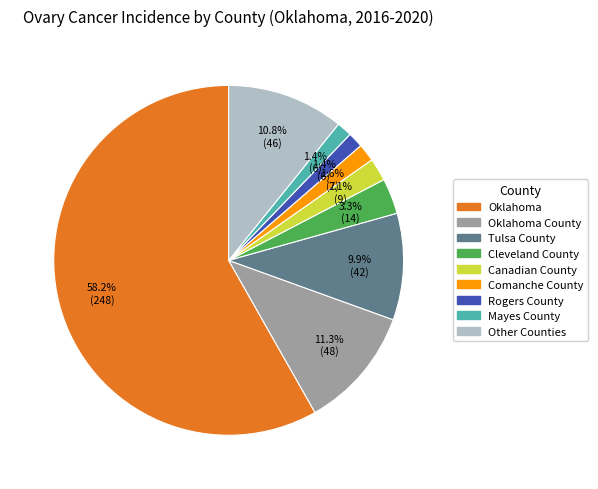

Combined, do Mayes County and Cleveland County account for over 50%?

No